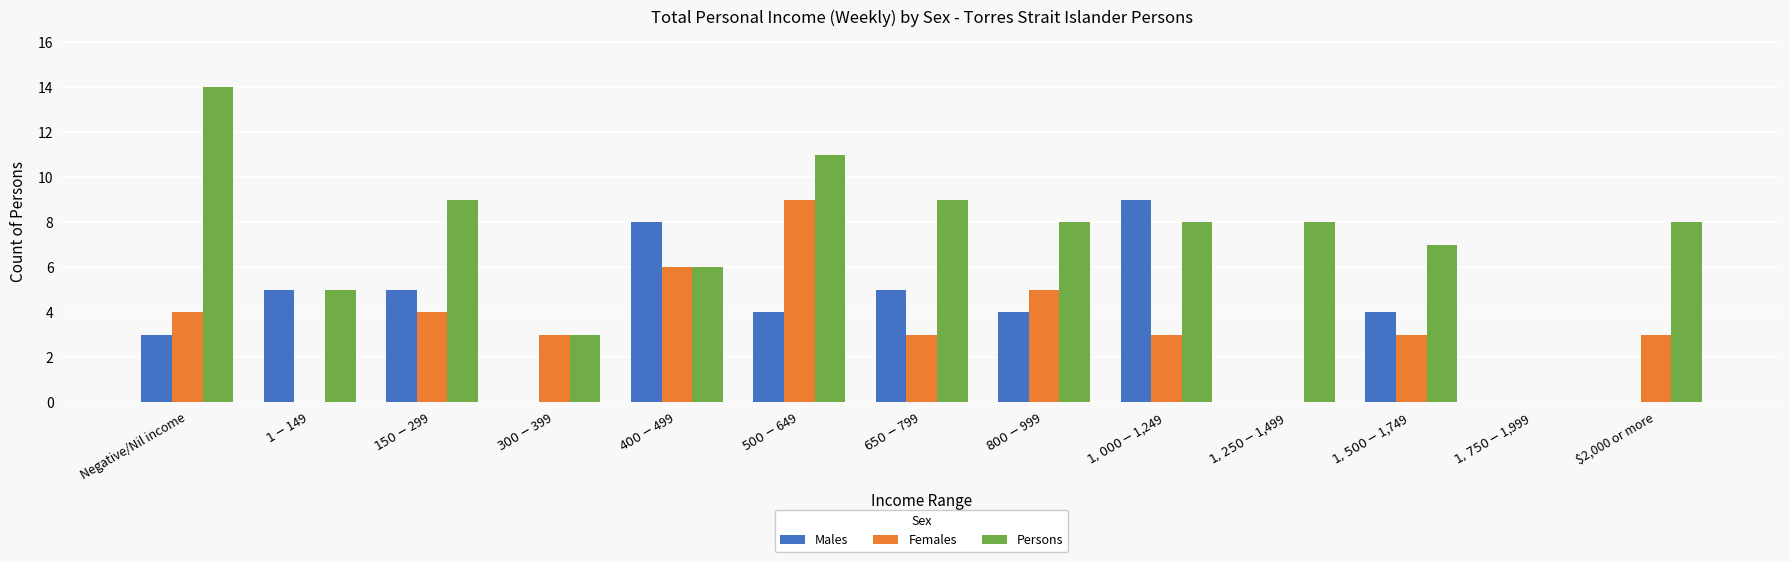

At which label does Persons reach its peak?

Negative/Nil income